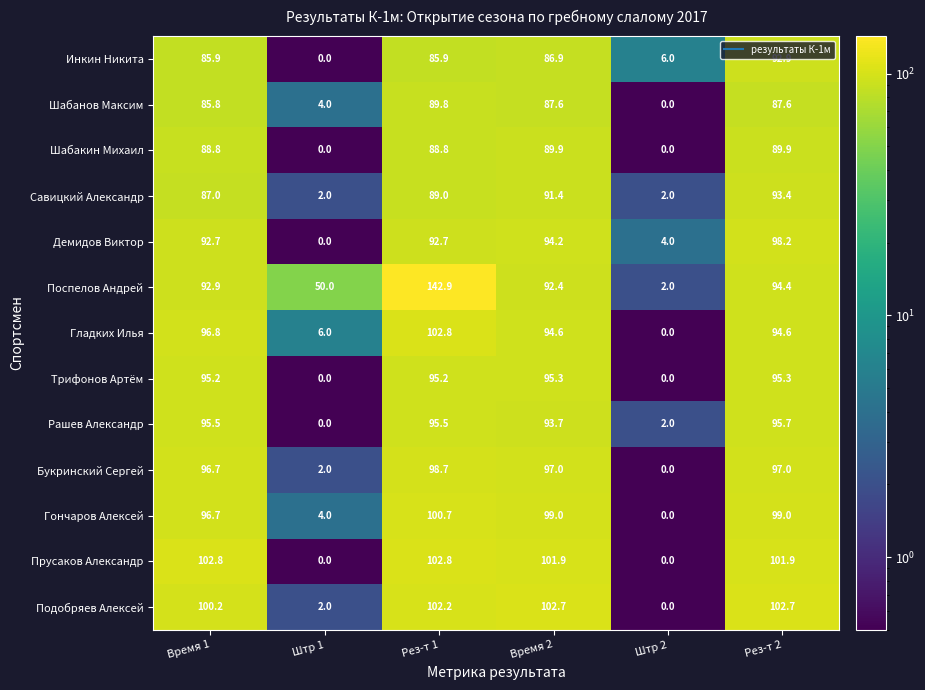

At which label is Поспелов Андрей closest to 72?

Время 2